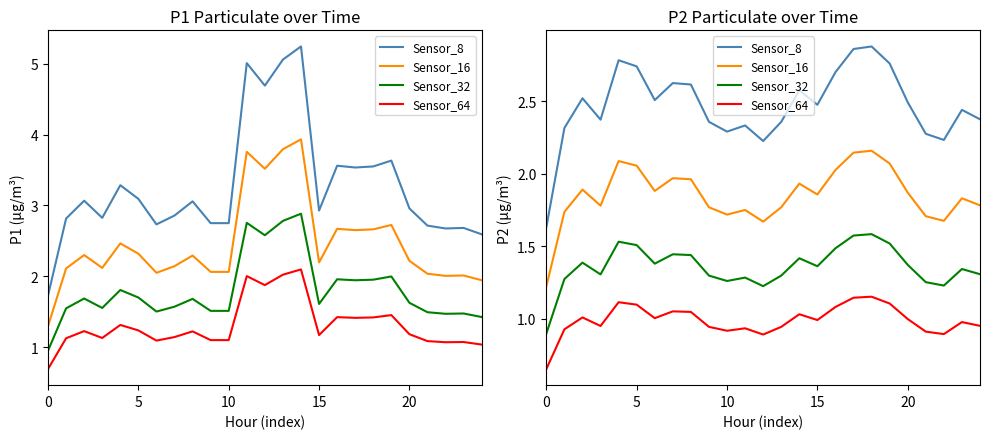

What is the difference between the second highest and second lowest values in the Sensor_8 series?

0.6